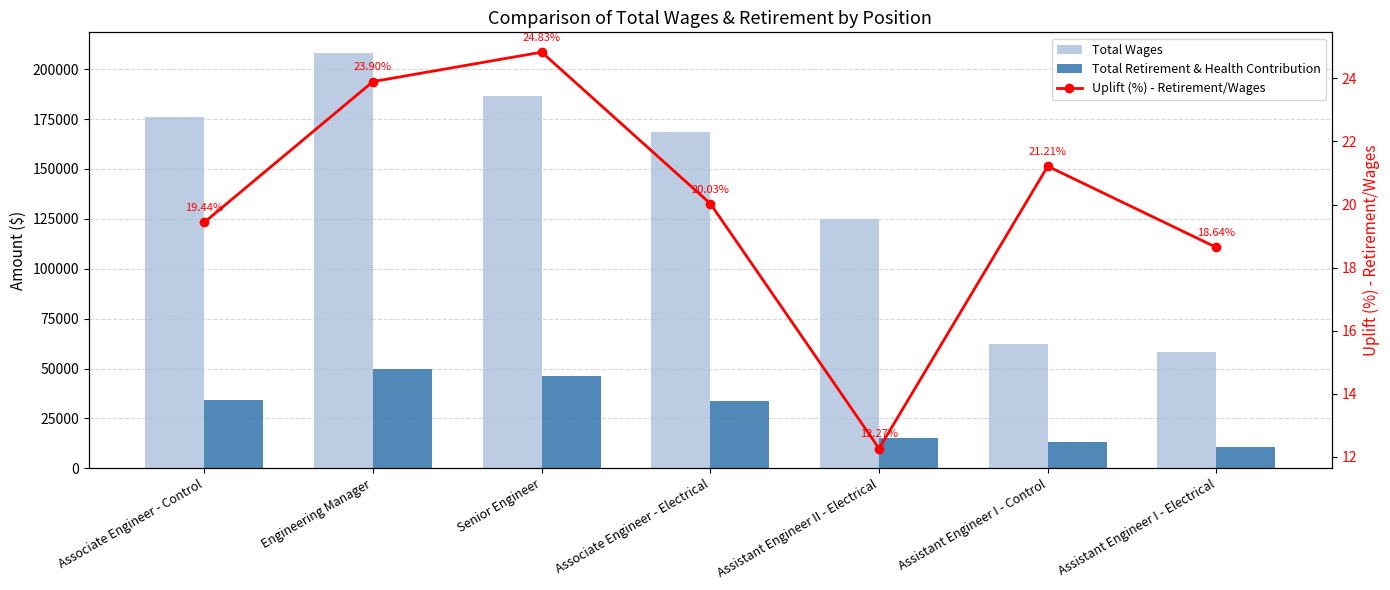

Which category has the highest value across all series?

Engineering Manager